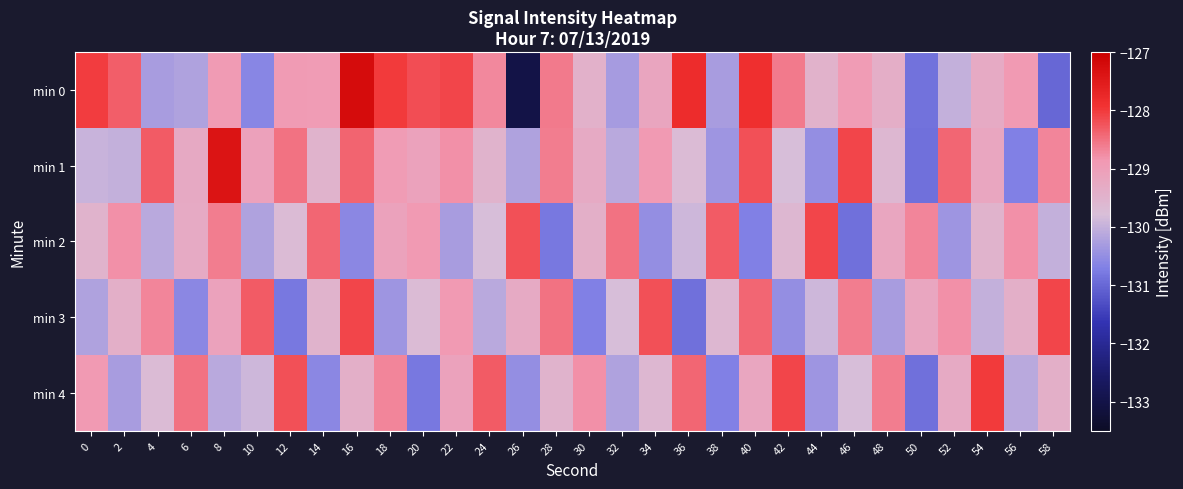

Reading left to right, extract all data points from this chart.

min 0: 0=-128.0	2=-128.3	4=-130.3	6=-130.2	8=-128.9	10=-130.6	12=-128.9	14=-128.9	16=-127.3	18=-128.0	20=-128.2	22=-128.1	24=-128.7	26=-133.0	28=-128.6	30=-129.5	32=-130.3	34=-129.2	36=-127.8	38=-130.3	40=-127.9	42=-128.6	44=-129.5	46=-129.0	48=-129.4	50=-130.9	52=-130.0	54=-129.3	56=-128.9	58=-131.0
min 1: 0=-130.0	2=-130.0	4=-128.3	6=-129.3	8=-127.4	10=-129.1	12=-128.5	14=-129.5	16=-128.4	18=-128.9	20=-129.1	22=-128.8	24=-129.5	26=-130.2	28=-128.6	30=-129.3	32=-130.1	34=-128.9	36=-129.7	38=-130.4	40=-128.2	42=-129.8	44=-130.5	46=-128.1	48=-129.6	50=-130.9	52=-128.4	54=-129.2	56=-130.7	58=-128.7
min 2: 0=-129.5	2=-128.8	4=-130.1	6=-129.3	8=-128.6	10=-130.2	12=-129.7	14=-128.4	16=-130.6	18=-129.1	20=-128.9	22=-130.3	24=-129.8	26=-128.2	28=-130.8	30=-129.4	32=-128.5	34=-130.5	36=-129.9	38=-128.3	40=-130.7	42=-129.6	44=-128.1	46=-130.9	48=-129.2	50=-128.7	52=-130.4	54=-129.5	56=-128.8	58=-130.0
min 3: 0=-130.2	2=-129.4	4=-128.7	6=-130.6	8=-129.1	10=-128.3	12=-130.8	14=-129.5	16=-128.1	18=-130.4	20=-129.7	22=-128.9	24=-130.1	26=-129.3	28=-128.5	30=-130.7	32=-129.8	34=-128.2	36=-130.9	38=-129.6	40=-128.4	42=-130.5	44=-129.9	46=-128.6	48=-130.3	50=-129.2	52=-128.8	54=-130.0	56=-129.4	58=-128.1
min 4: 0=-128.9	2=-130.3	4=-129.7	6=-128.5	8=-130.1	10=-129.9	12=-128.2	14=-130.6	16=-129.4	18=-128.7	20=-130.8	22=-129.1	24=-128.3	26=-130.5	28=-129.5	30=-128.8	32=-130.2	34=-129.6	36=-128.4	38=-130.7	40=-129.2	42=-128.1	44=-130.4	46=-129.8	48=-128.6	50=-130.9	52=-129.3	54=-128.0	56=-130.1	58=-129.4